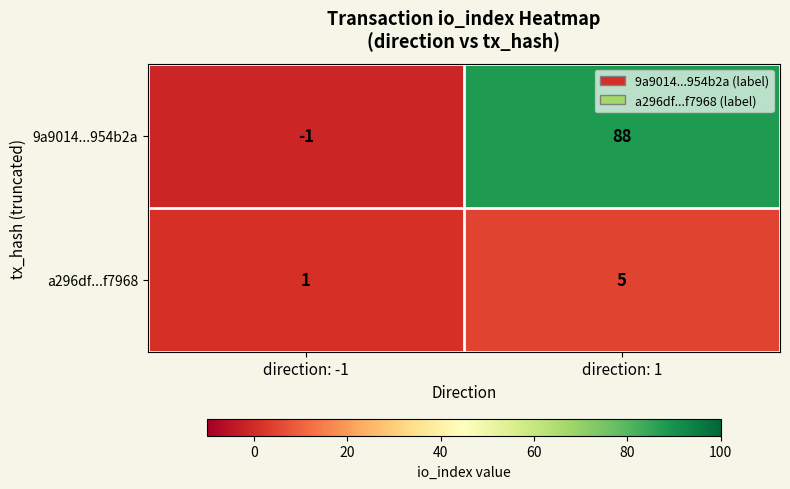

Which series has the largest range (max minus min)?

9a9014...954b2a